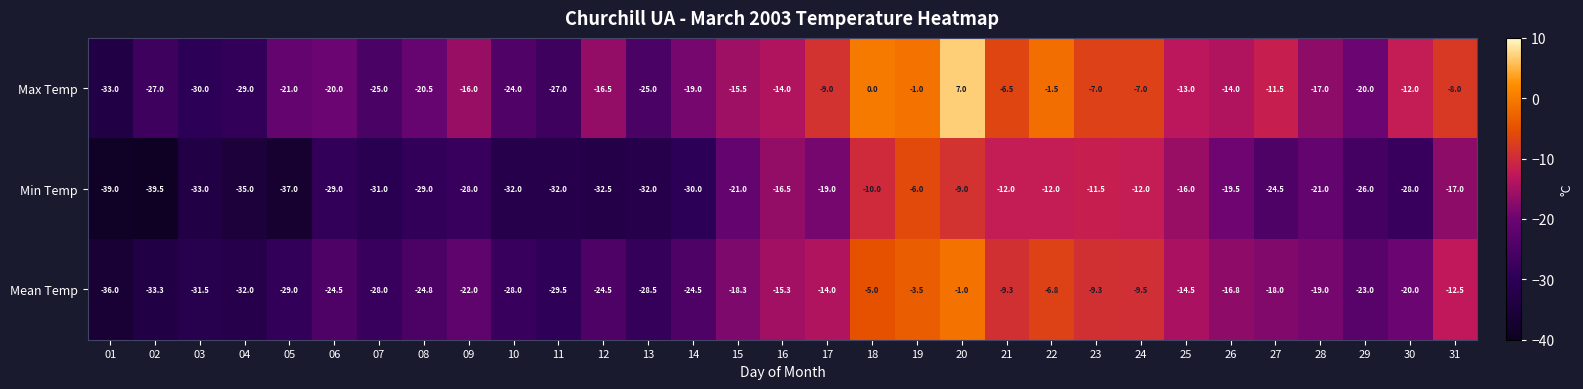

What is the total value across all series at 27?

-54.0